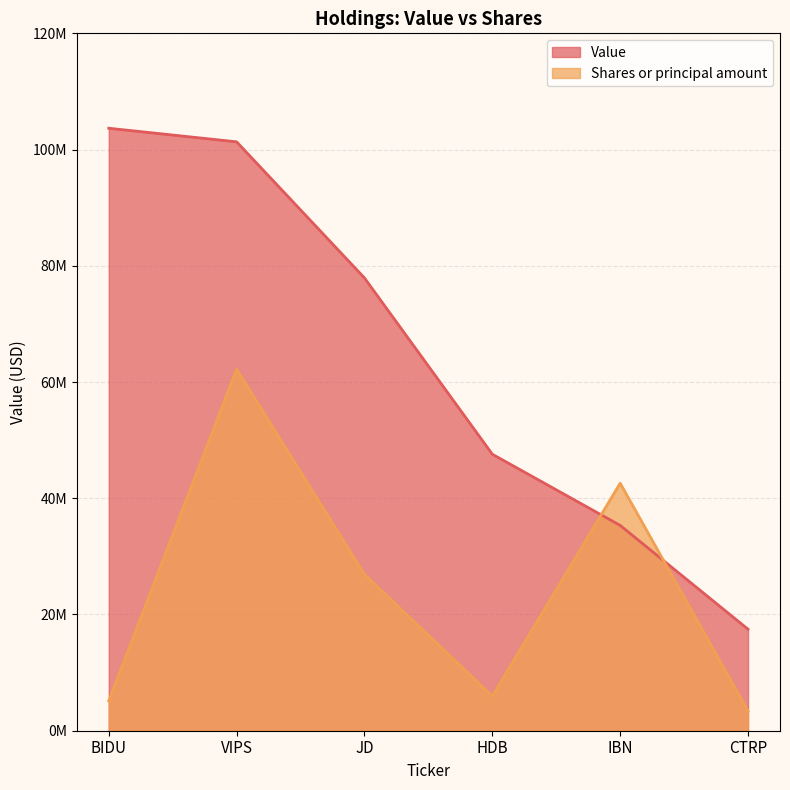

What is the difference between the maximum and minimum values in the Shares or principal amount series?

58823661.9